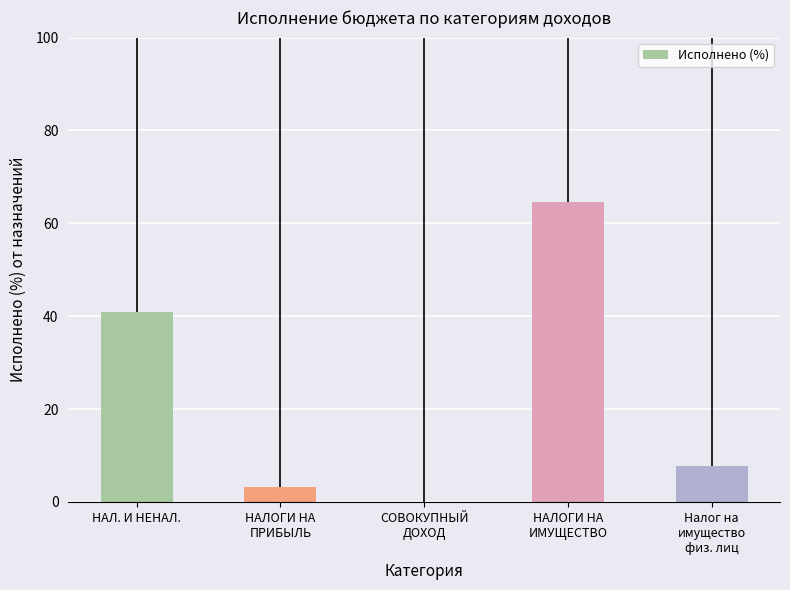

Which label corresponds to the largest value in the chart?

НАЛОГИ НА
ИМУЩЕСТВО